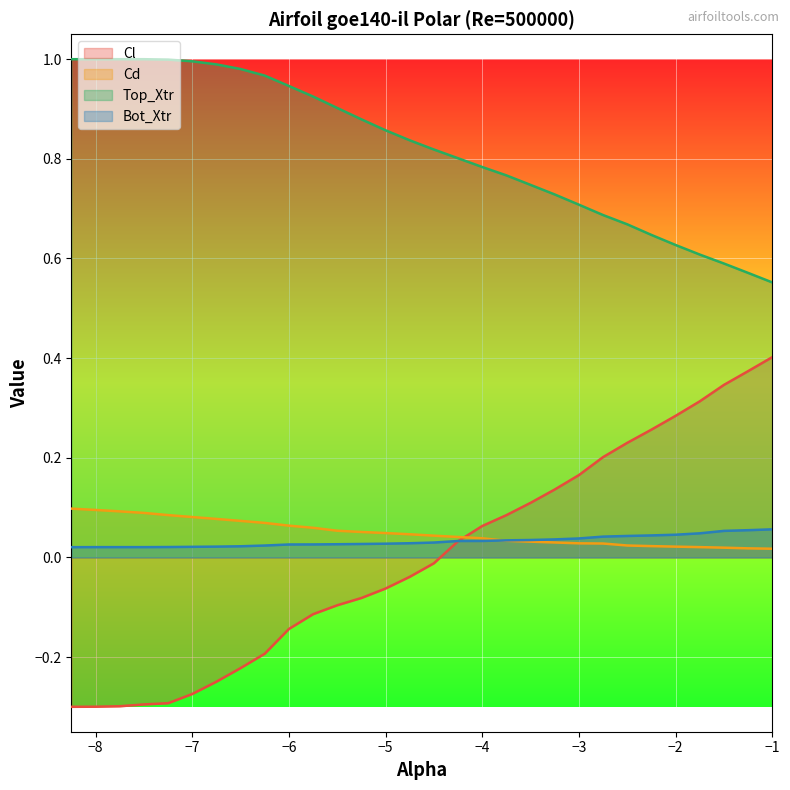

What is the sum of all Bot_Xtr values?

1.0